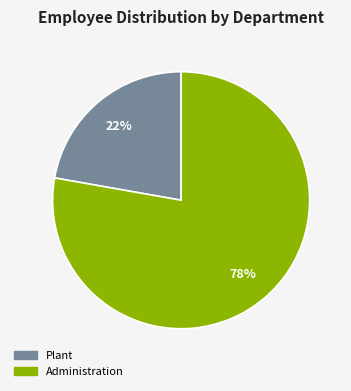

Rank the categories by value from highest to lowest.

Administration, Plant